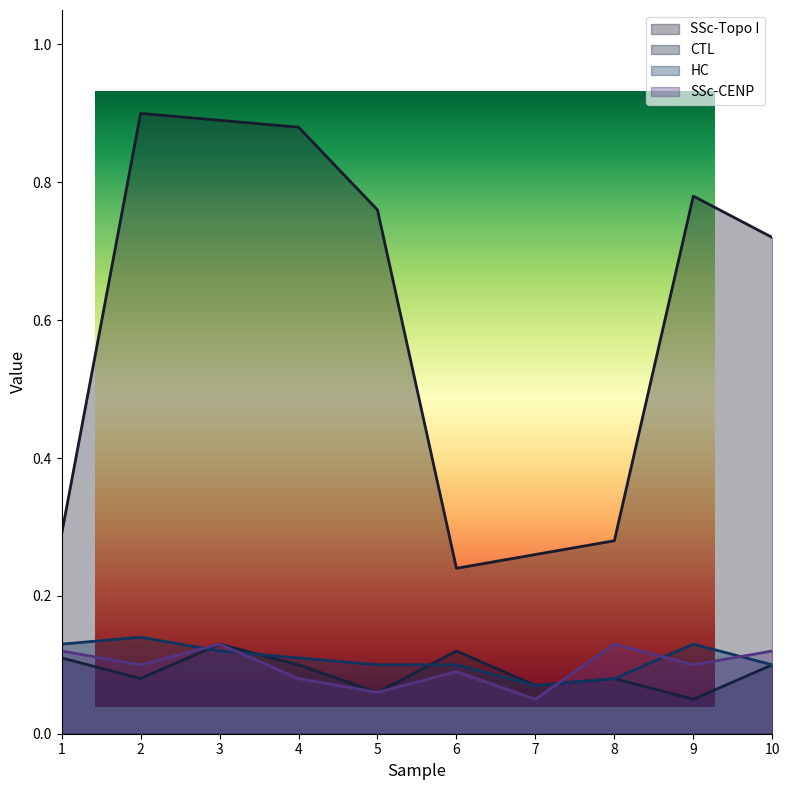

List the series in order of their peak value, highest first.

SSc-Topo I, HC, CTL, SSc-CENP